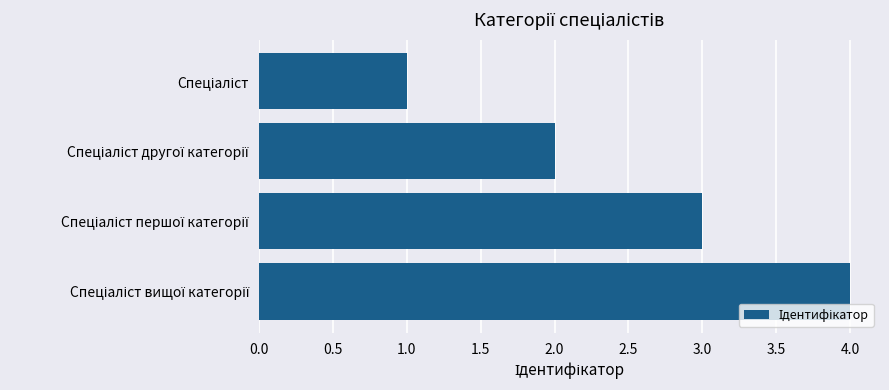

What is the difference between the maximum and minimum values?

3